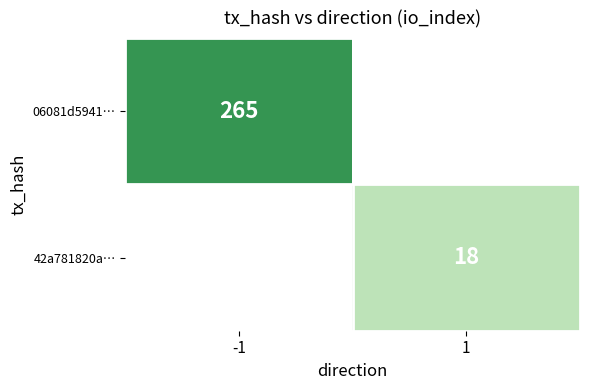

The 06081d5941… series shows 166 at -1. True or false?

False